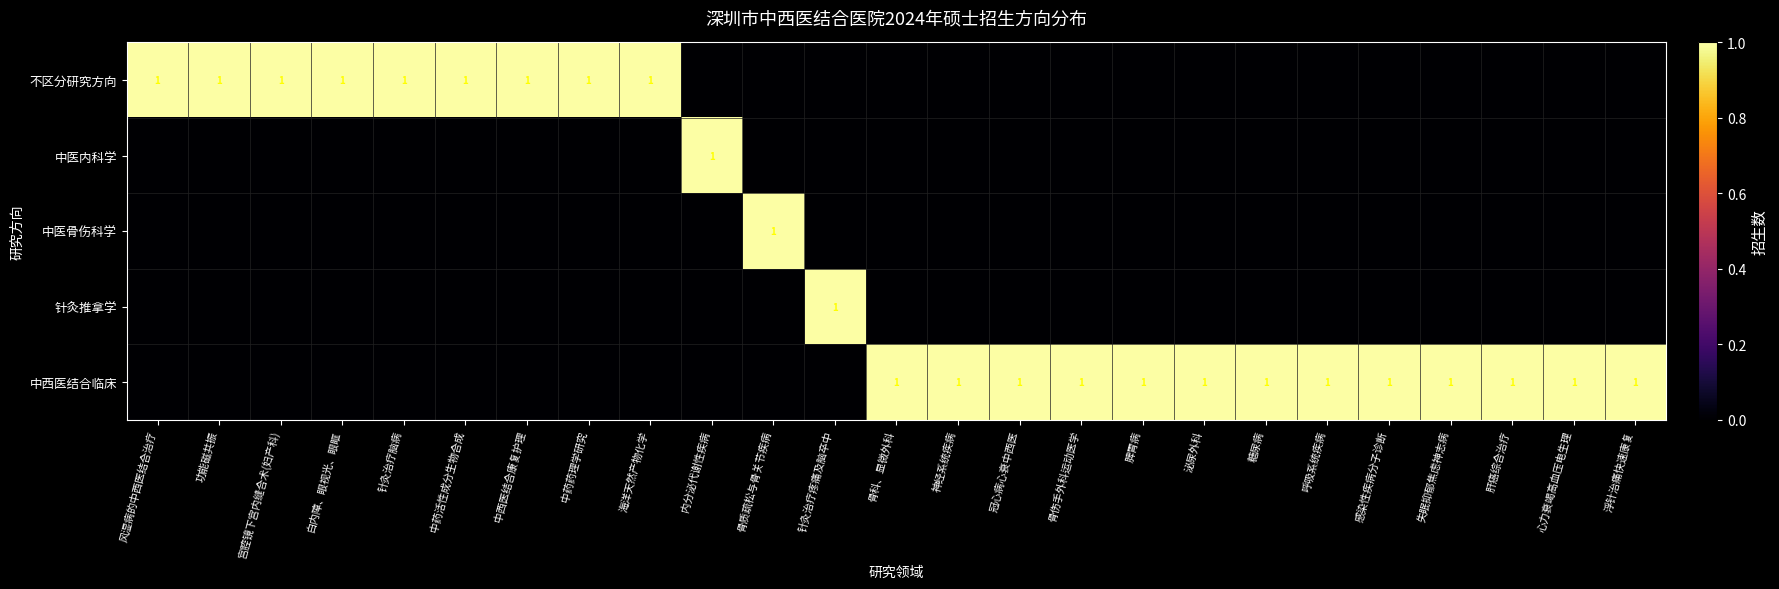

What is the difference between the highest and lowest values at 呼吸系统疾病?

1